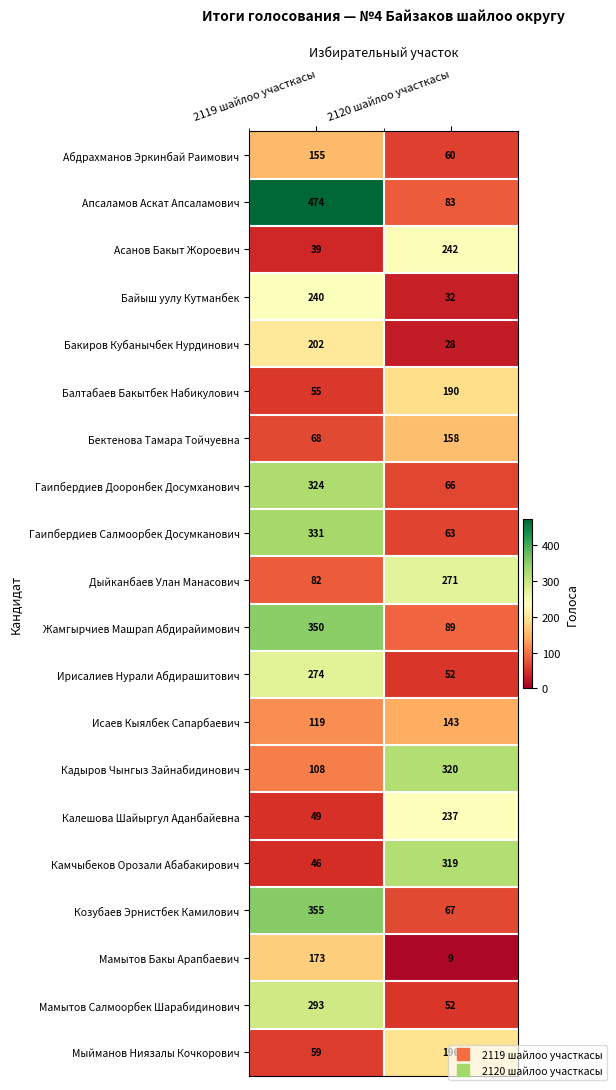

Which category has the lowest value across all series?

2120 шайлоо участкасы